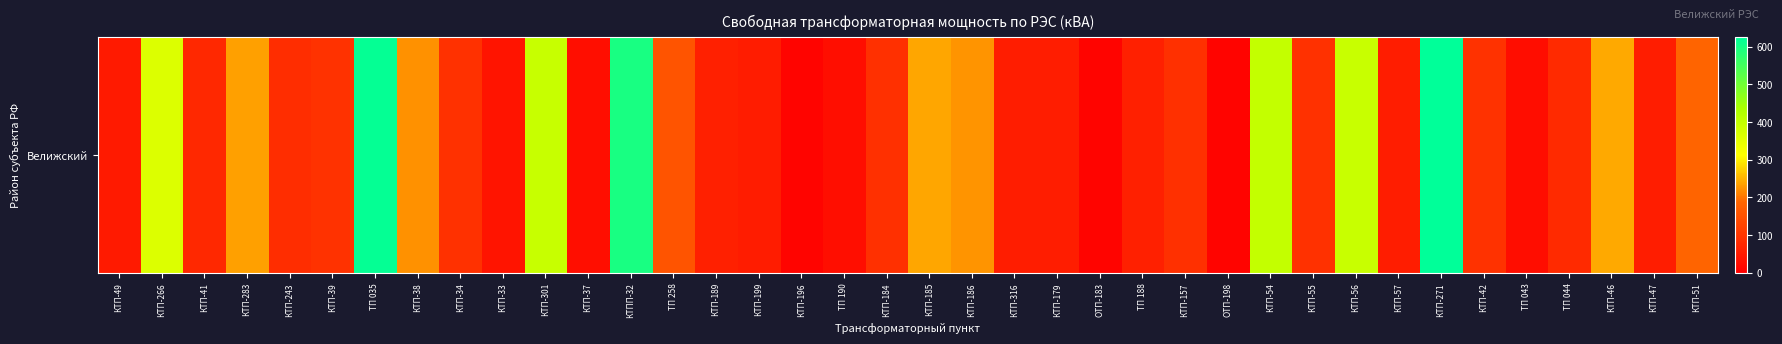

The value at КТП-301 is 395. True or false?

True